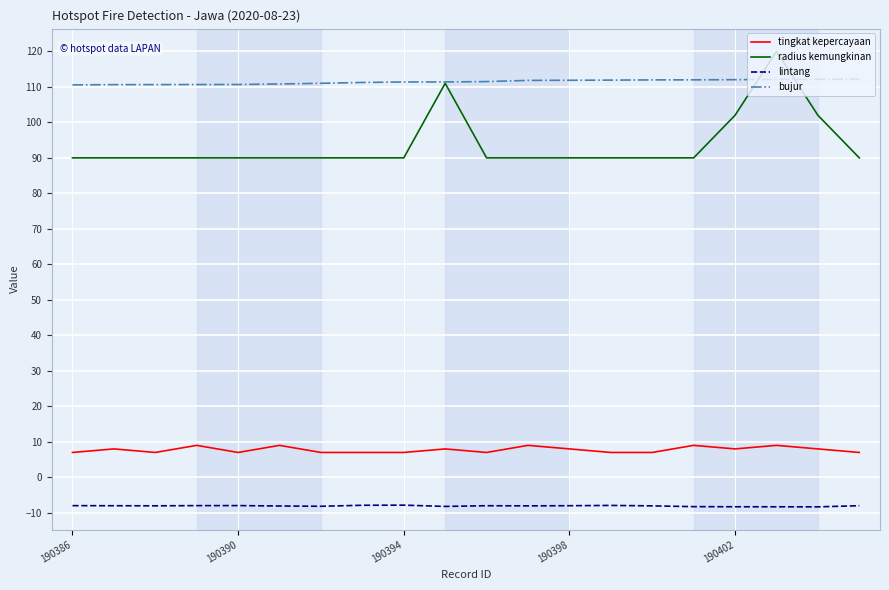

List the series in order of their peak value, highest first.

radius kemungkinan, bujur, tingkat kepercayaan, lintang